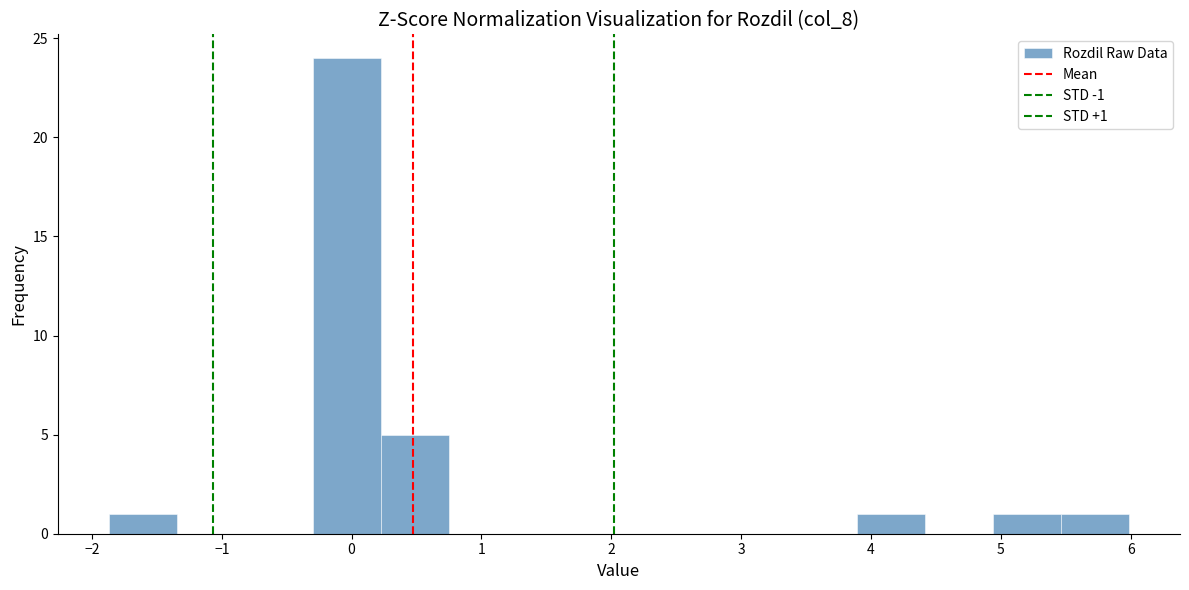

Which range on the x-axis has the tallest bar?

-0.3 to 0.2